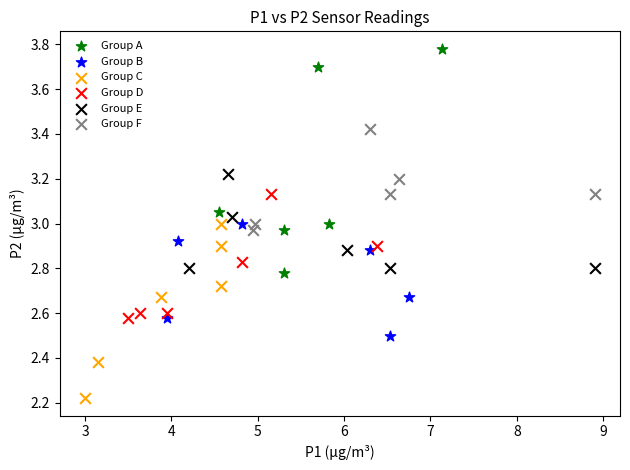

What are all the series names shown in the legend?

Group A, Group B, Group C, Group D, Group E, Group F